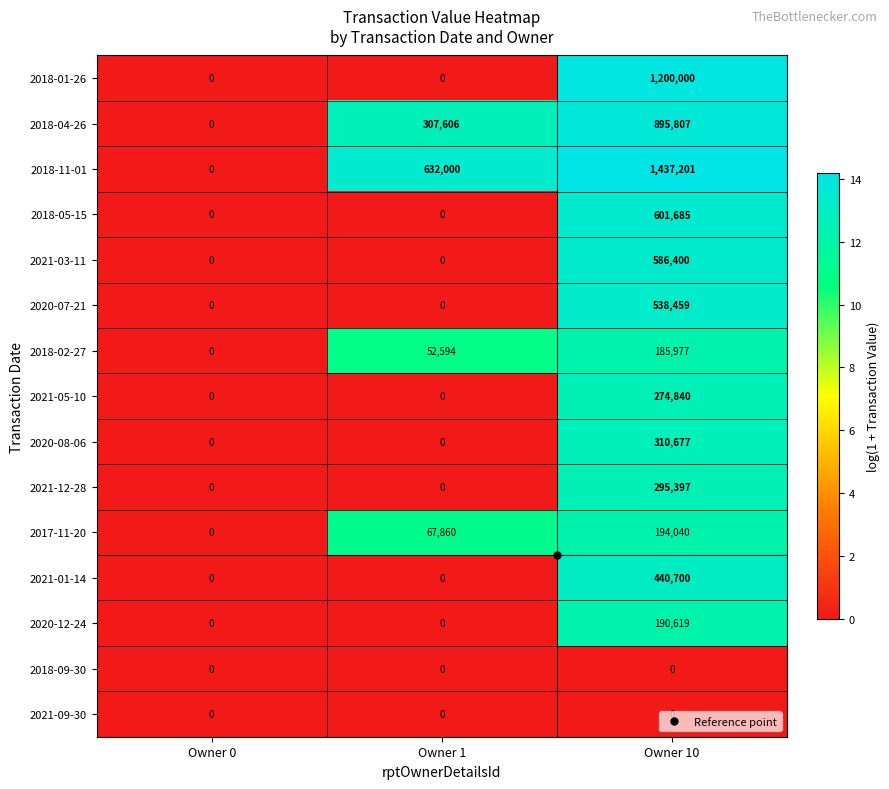

Is it true that 2018-01-26 equals 0 at Owner 0?

True